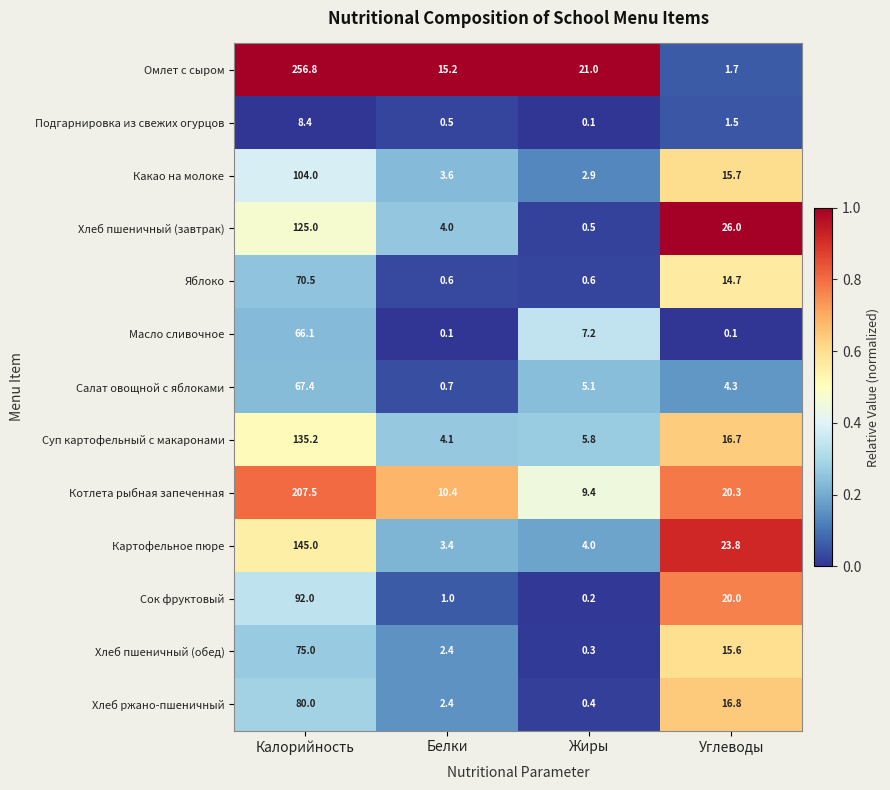

What is the spread (max minus min) of values at Углеводы?

25.9